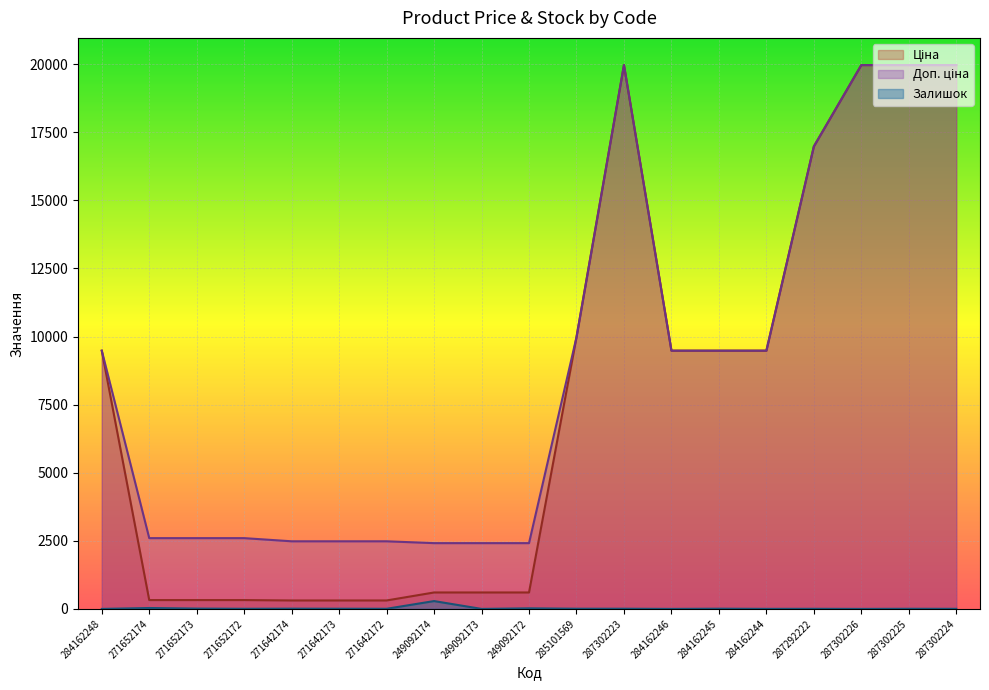

At which label is Залишок closest to 144?

271652174